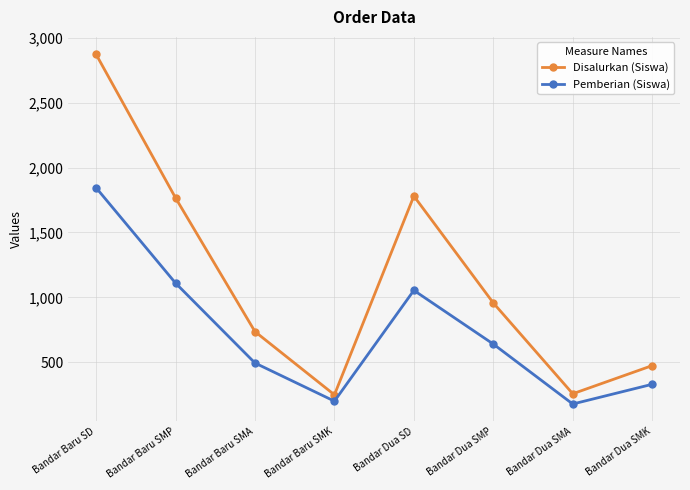

The value of Pemberian (Siswa) at Bandar Dua SMK is 188. True or false?

False